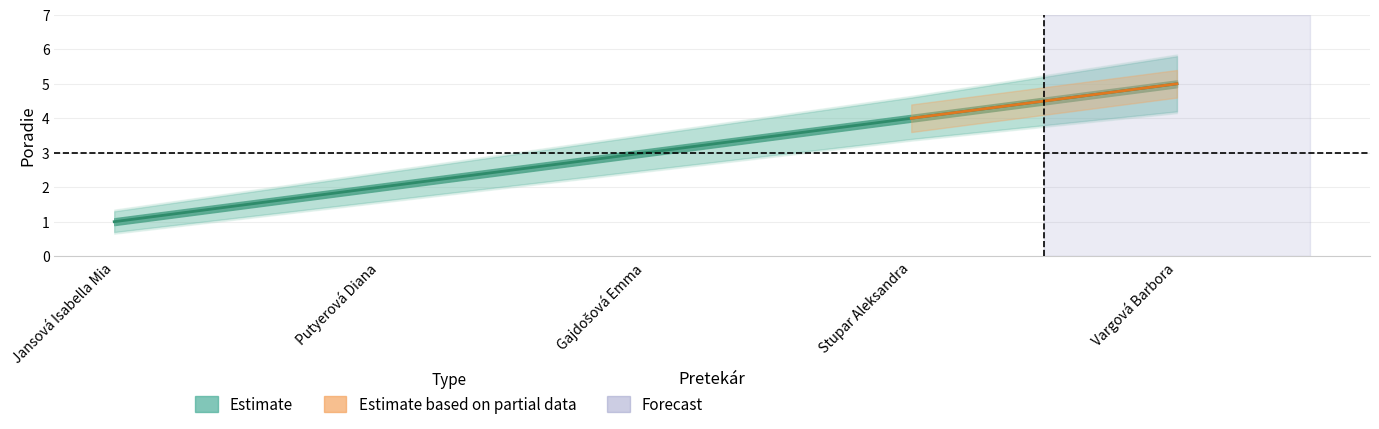

Reading left to right, extract all data points from this chart.

Poradie: 1.0	2.0	3.0	4.0	5.0
Poradie_upper: 1.3	2.4	3.5	4.6	5.8
Poradie_lower: 0.7	1.6	2.5	3.4	4.2